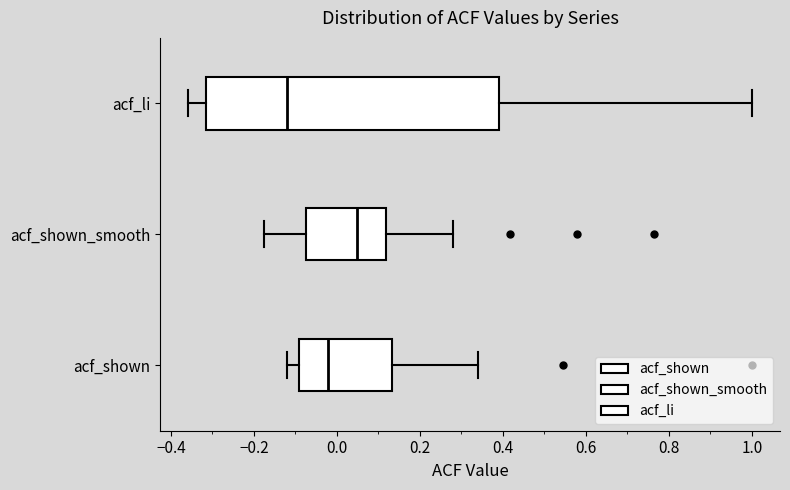

Which box has the furthest to the left median line?

acf_li